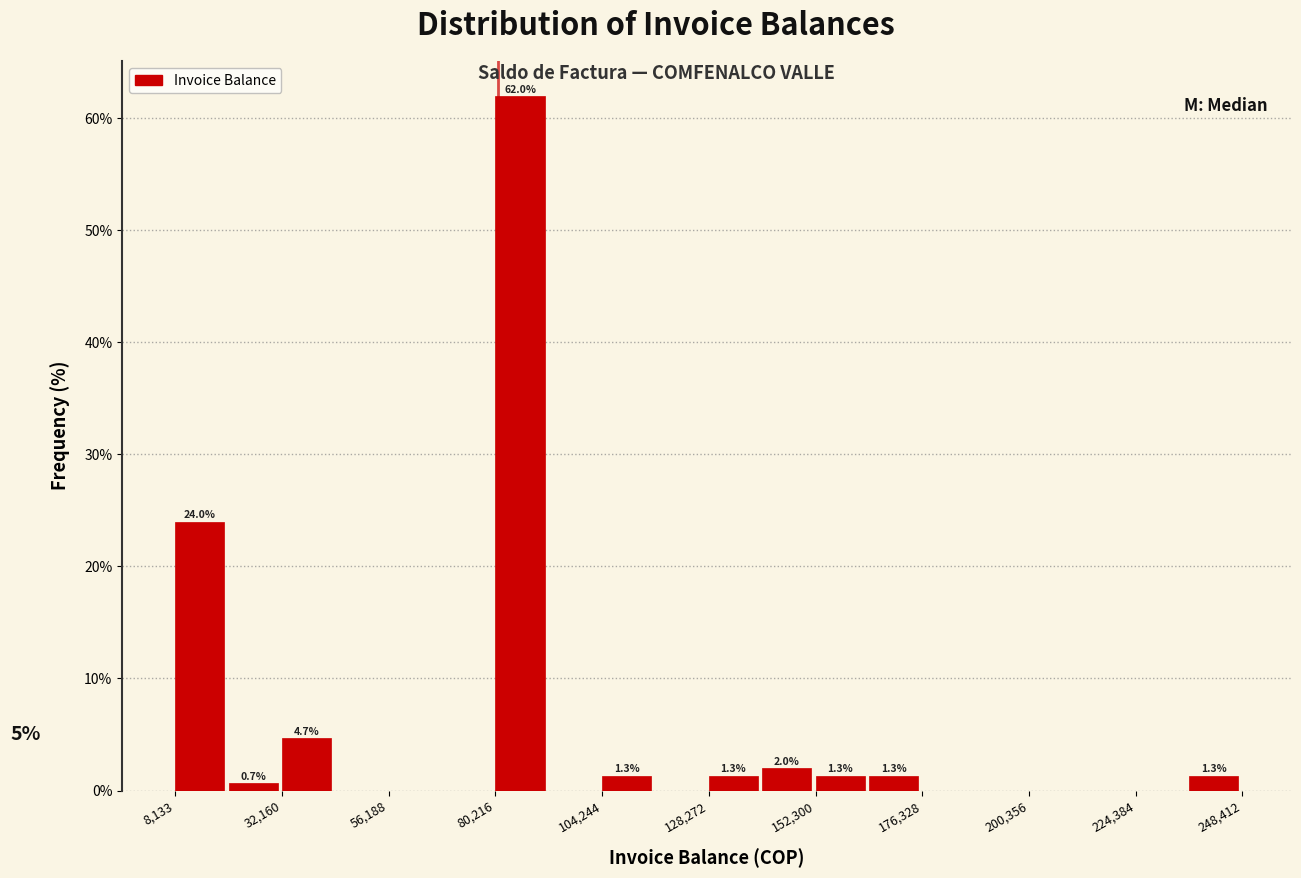

Around what value on the x-axis is the tallest bar? Give the approximate position of its centre, as read against the axis.

85000